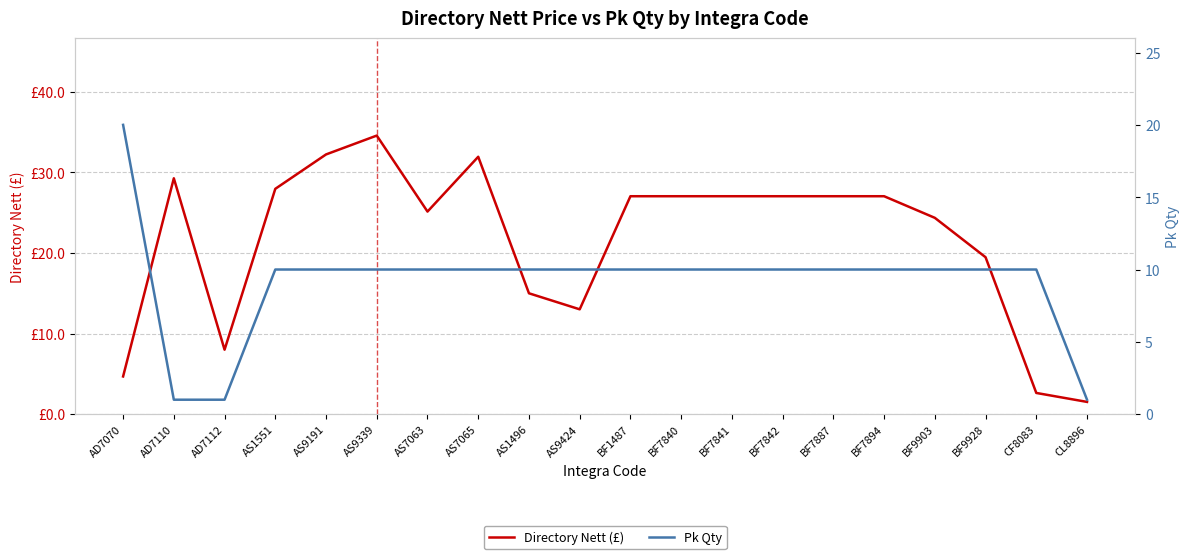

How many categories are shown in the chart?

20